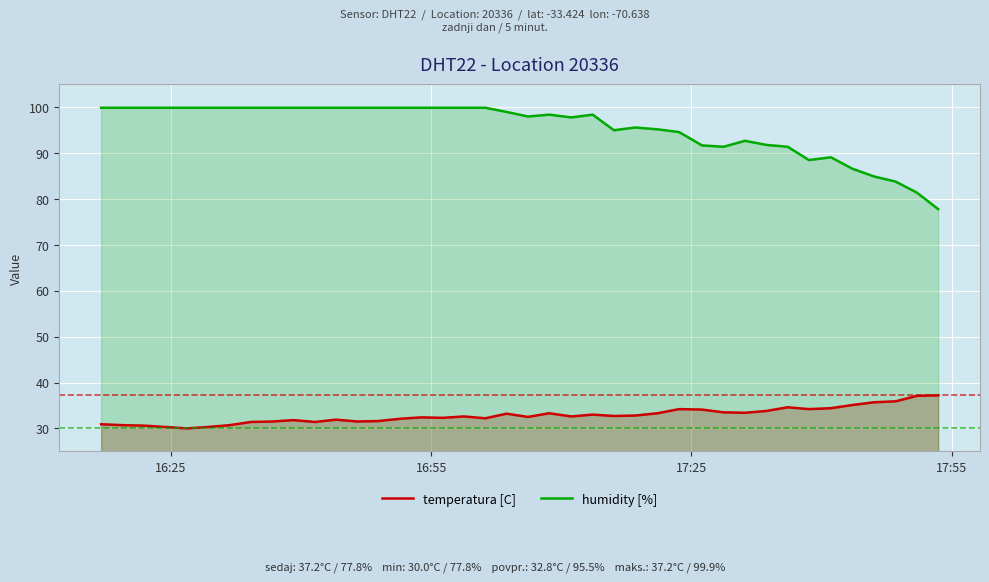

What is the highest value of the humidity [%] series?

99.9